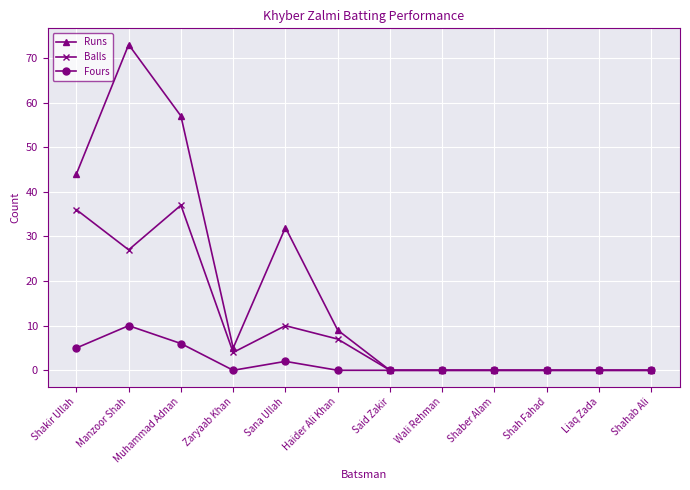

Which series has the widest spread of values?

Runs